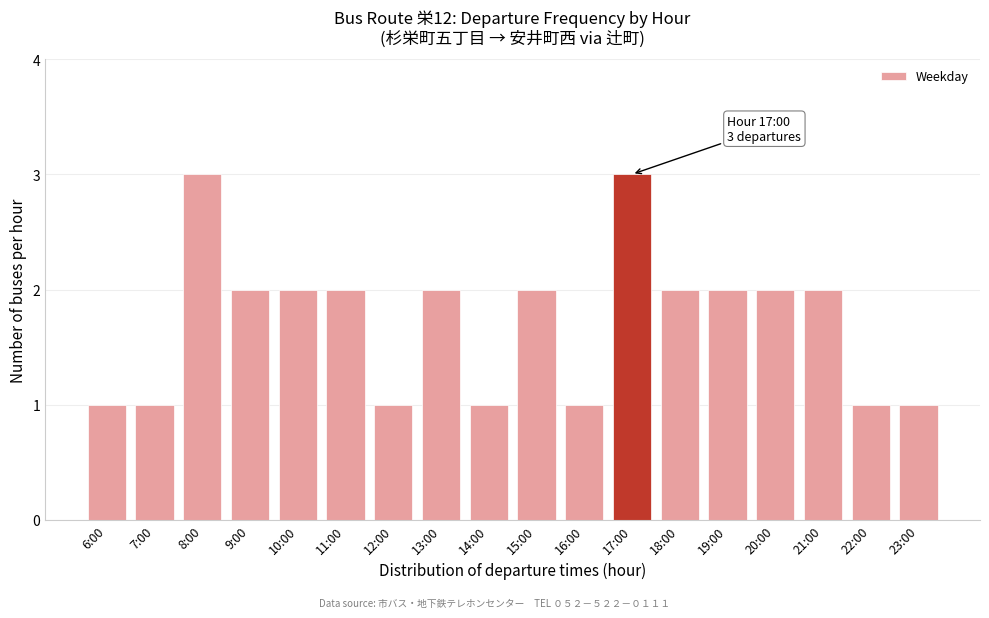

Reading left to right, what are all the values shown in this chart?

6:00=1	7:00=1	8:00=3	9:00=2	10:00=2	11:00=2	12:00=1	13:00=2	14:00=1	15:00=2	16:00=1	17:00=3	18:00=2	19:00=2	20:00=2	21:00=2	22:00=1	23:00=1